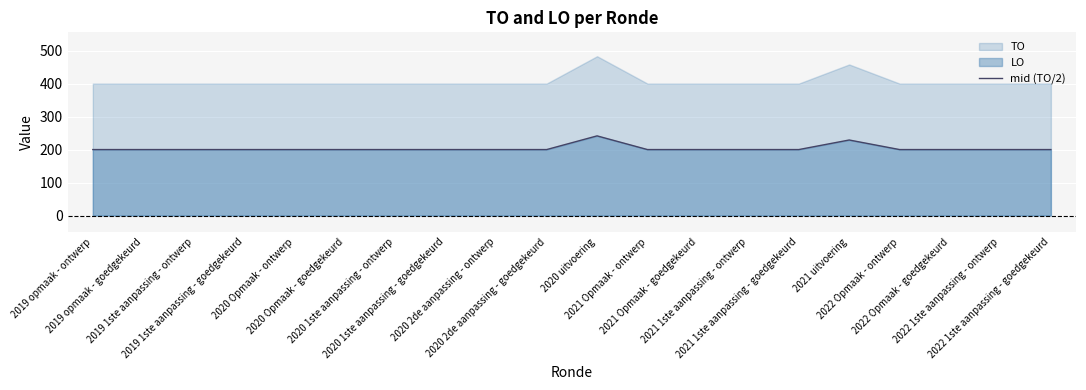

What is the label of the 7th point from the left?

2020 1ste aanpassing - ontwerp